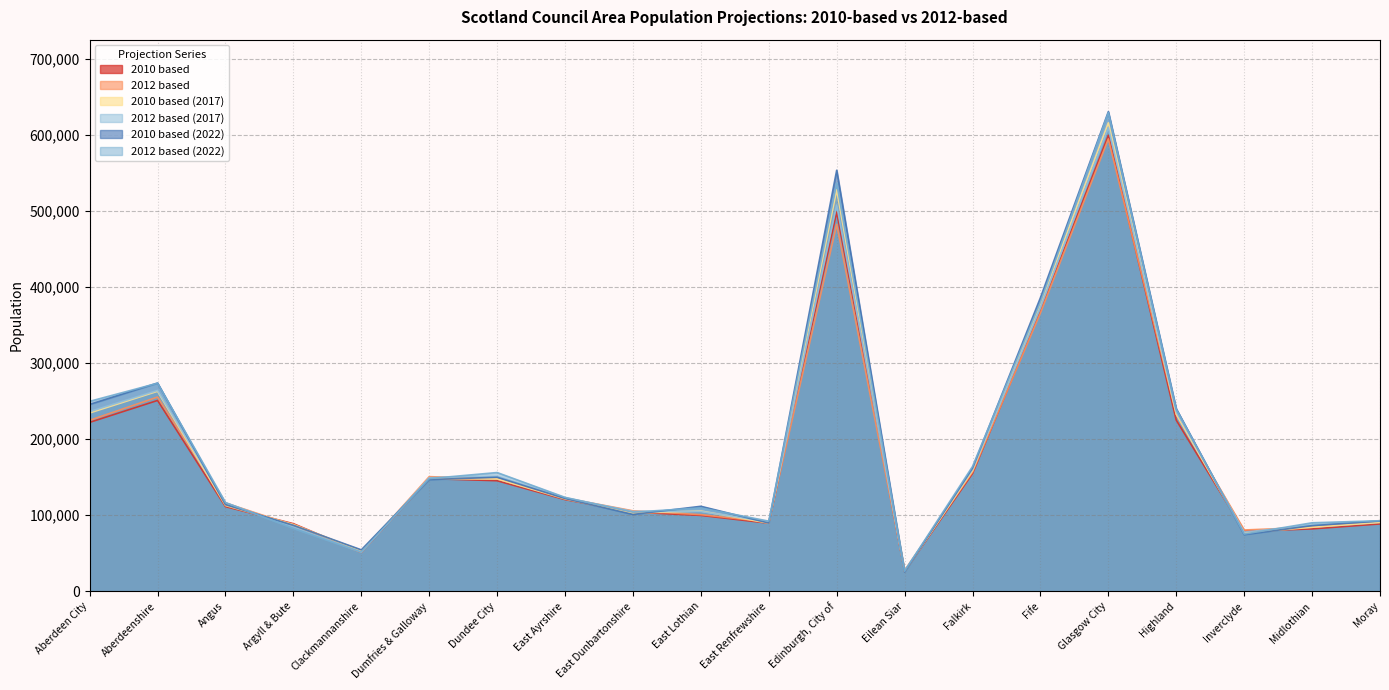

Reading left to right, list all the values displayed in this chart.

2010 based: 222231	251055	111404	88957	51367	148295	145453	120670	104166	99858	89601	498927	26196	154933	369197	599701	225110	78915	82111	88655
2012 based: 224970	255540	116210	86900	51280	150830	147800	122720	105880	100850	91030	482640	27560	156800	366220	595080	232910	80680	84240	92910
2010 based (2017): 234578	263123	112878	87919	53045	147833	147868	121512	102797	105634	89651	528115	25871	158637	378239	616204	232970	76825	84258	90555
2012 based (2017): 236400	264248	116441	84689	51549	149388	151279	123115	105108	105020	91556	508102	26933	160522	372742	609707	236103	77914	86988	92868
2010 based (2022): 245878	273966	113997	86865	54562	146945	150048	122067	101101	111848	89779	553836	25367	162079	386210	630937	240165	74545	86410	92417
2012 based (2022): 249896	273706	116747	82753	51617	148289	156221	123578	104142	109707	92313	537007	26469	164233	380385	629696	239498	75286	90141	92838